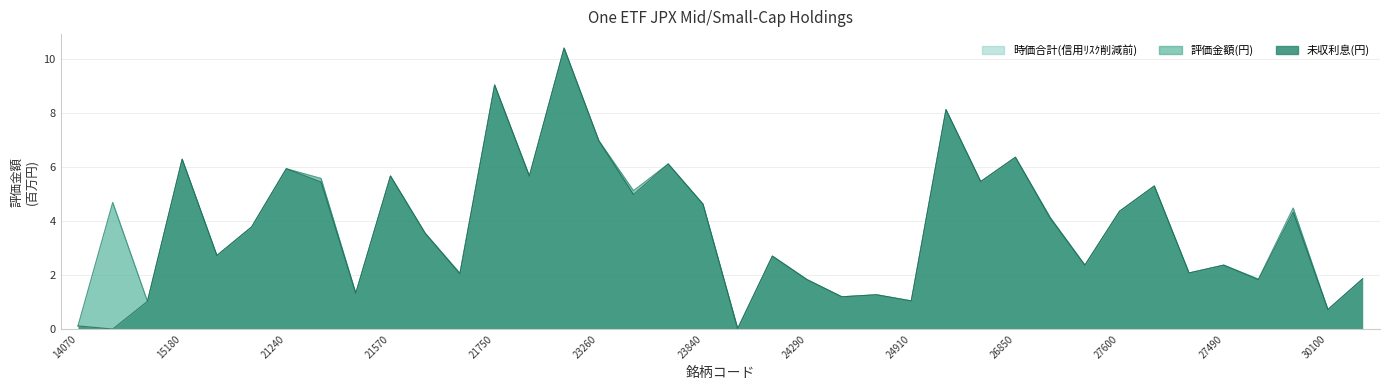

Which label corresponds to the largest value in the chart?

23170